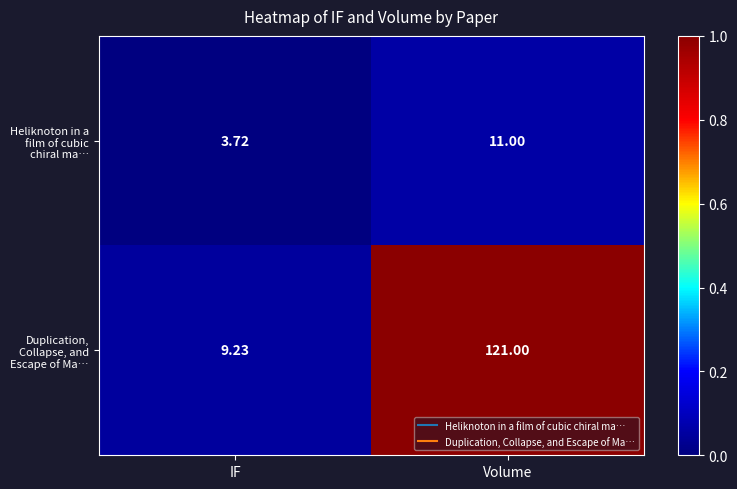

Which series has the widest spread of values?

Duplication, Collapse, and Escape of Ma…